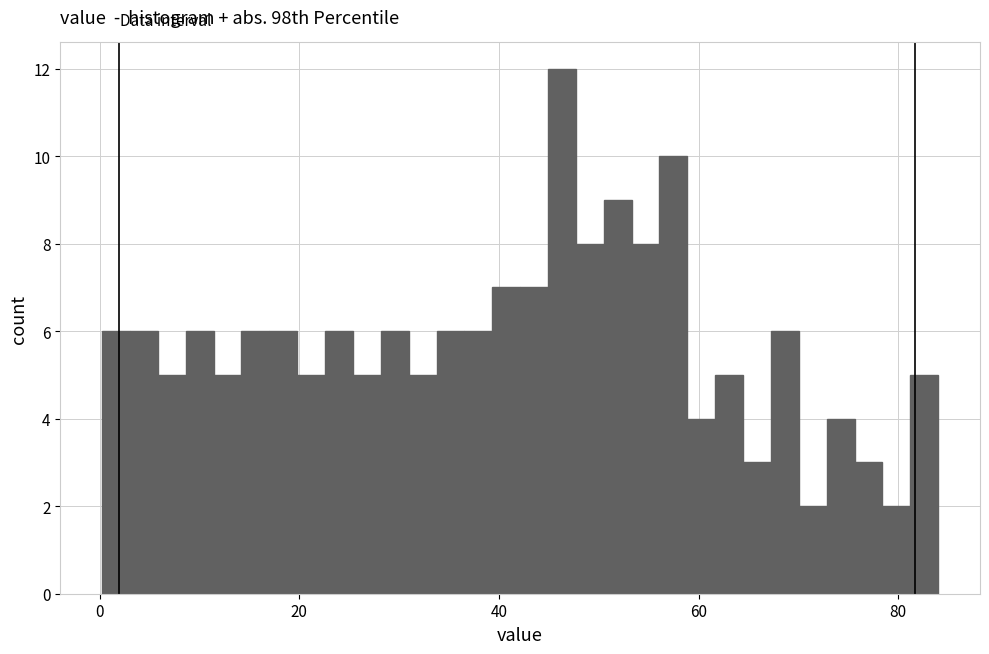

Read against the x-axis, roughly where is the centre of the tallest bar?

46